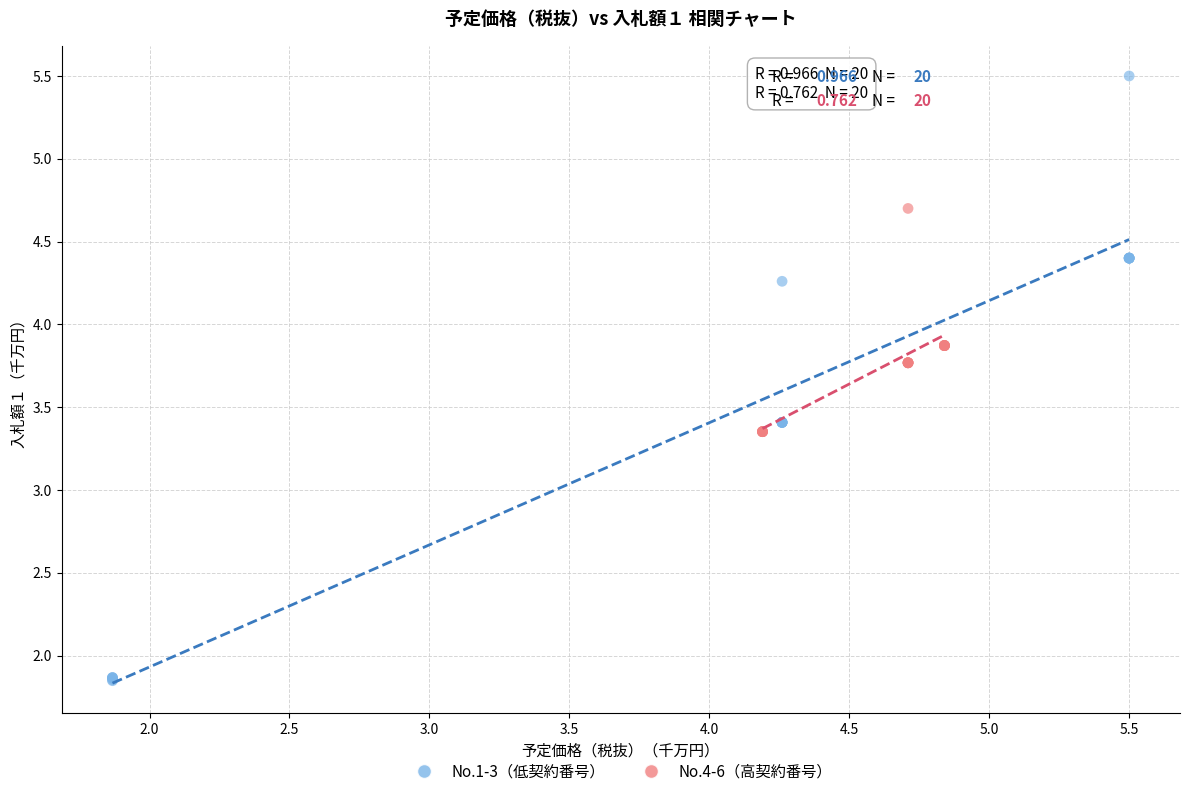

What are all the series names shown in the legend?

No.1-3（低契約番号）, No.4-6（高契約番号）